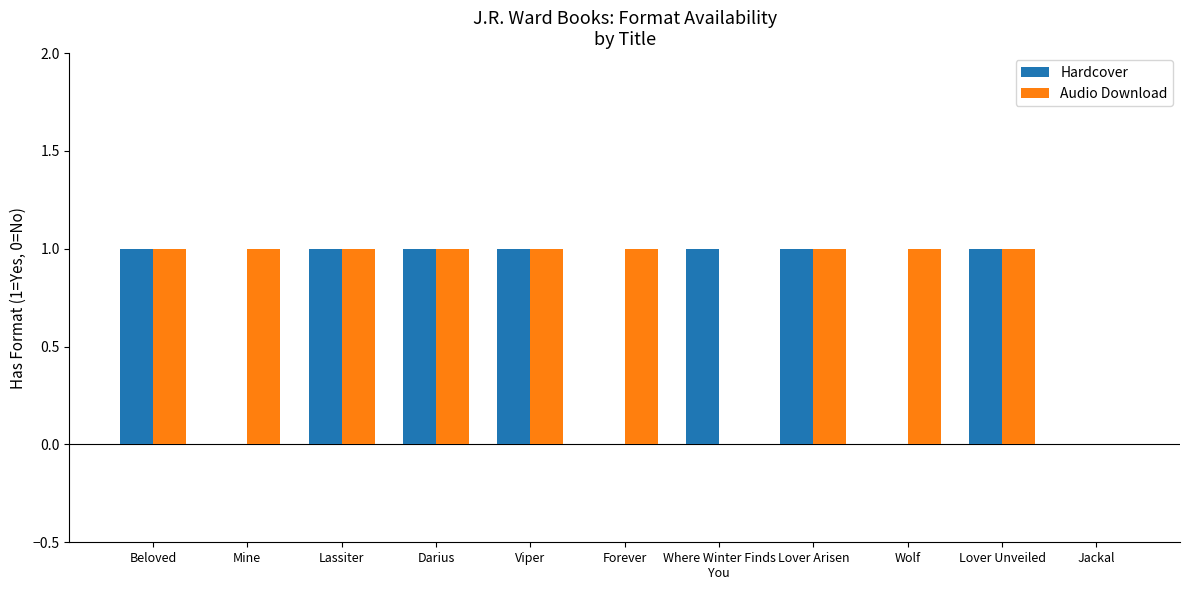

Is it true that Hardcover equals 0 at Jackal?

True